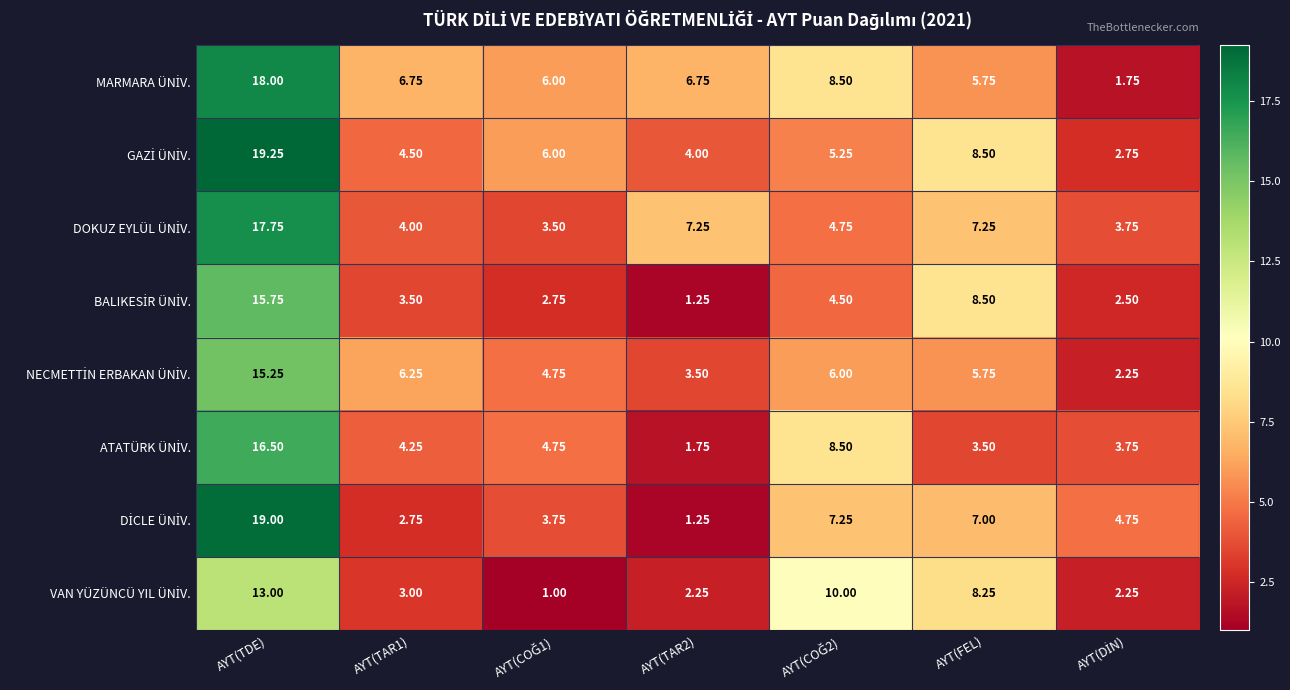

At which category is the sum across all series the highest?

AYT(TDE)